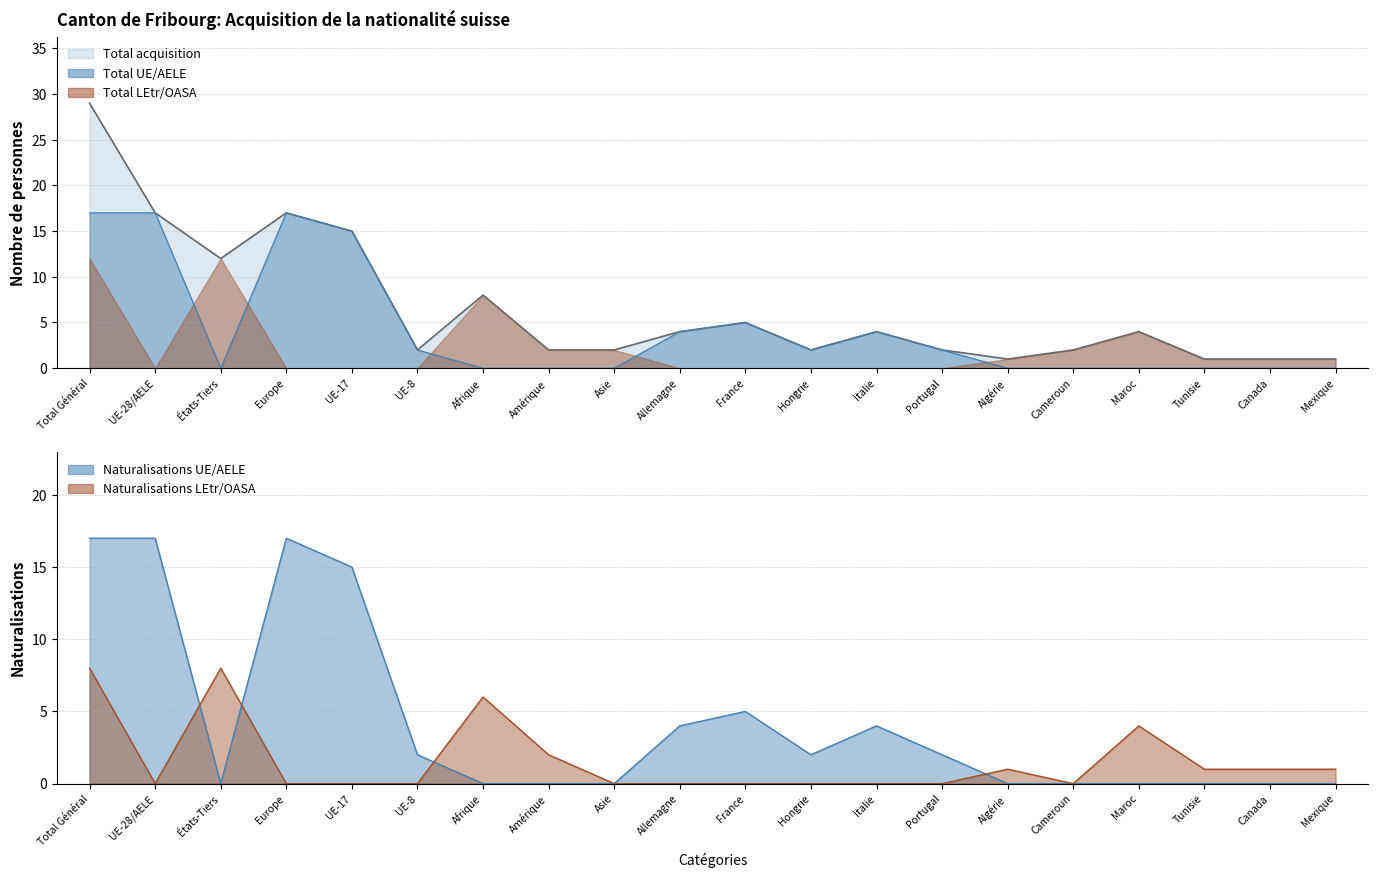

What is the sum of the Total UE/AELE values at Afrique and Hongrie?

2